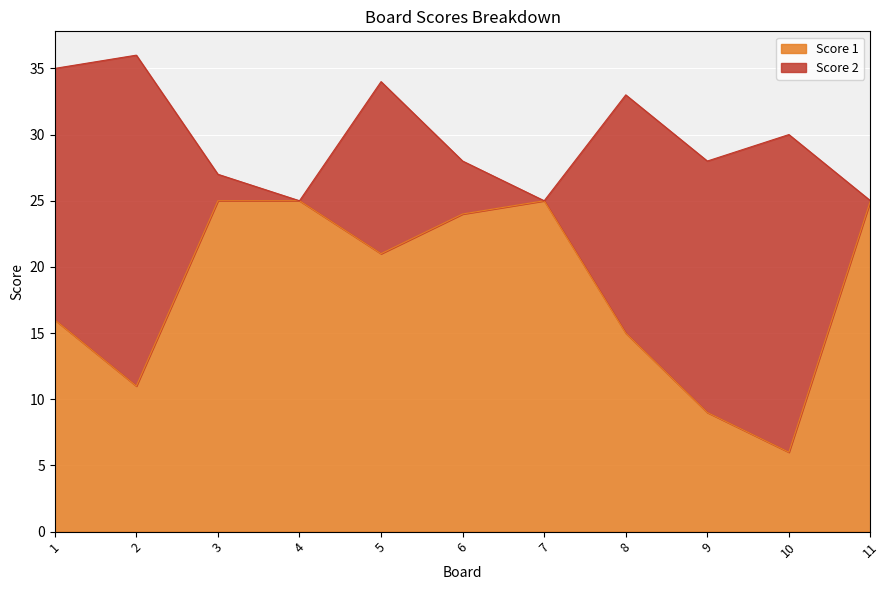

At which label does the data first exceed 21?

3